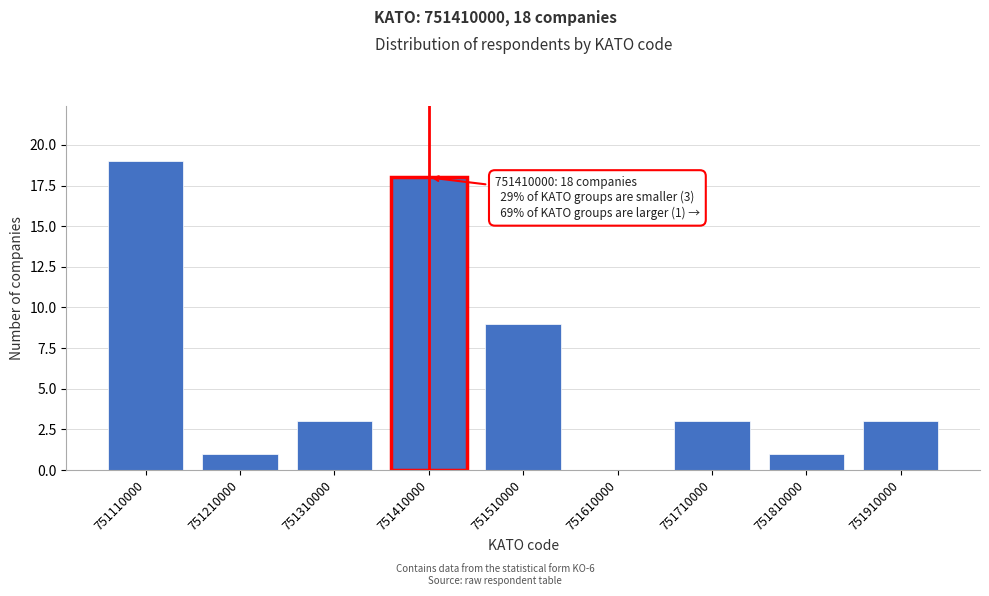

Reading left to right, what are all the values shown in this chart?

751110000=19	751210000=1	751310000=3	751410000=18	751510000=9	751610000=0	751710000=3	751810000=1	751910000=3